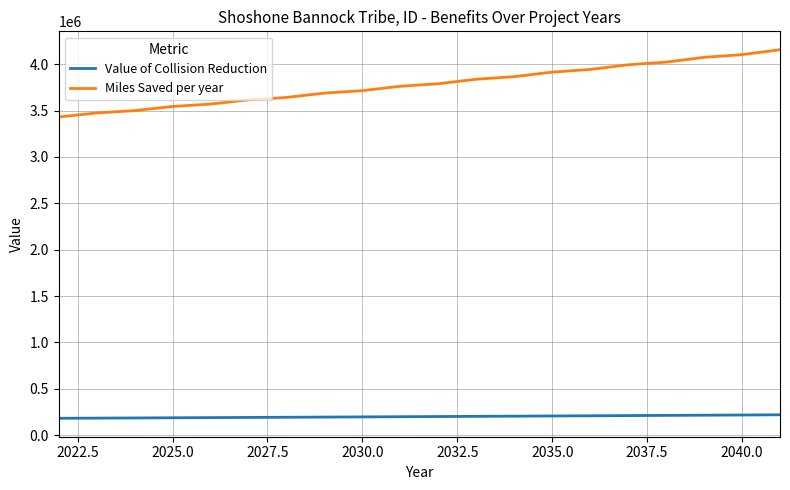

True or false: Value of Collision Reduction and Miles Saved per year cross at least once.

False